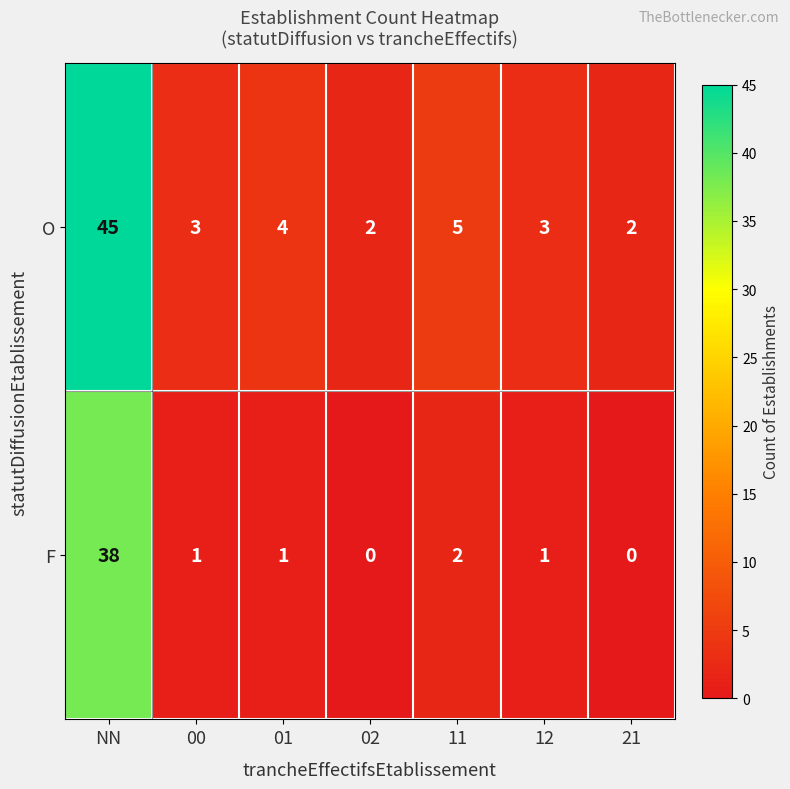

Where does the O series first go above 3?

NN